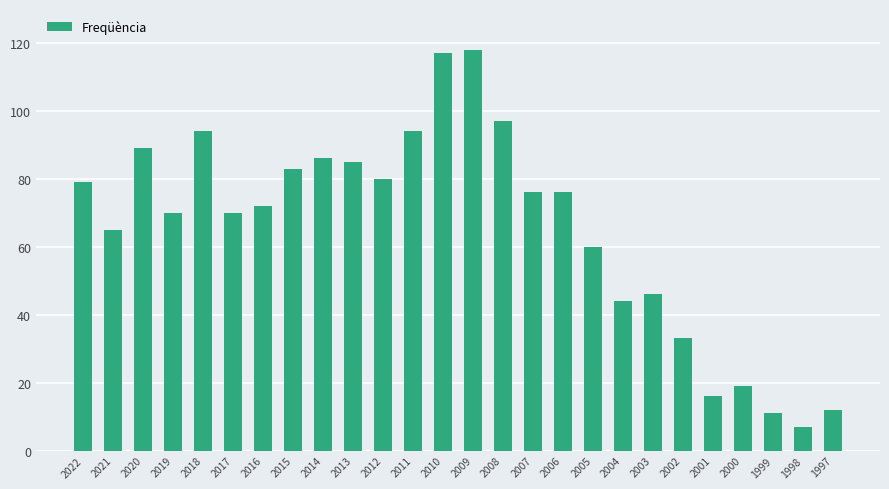

What is the maximum value shown in the chart?

118